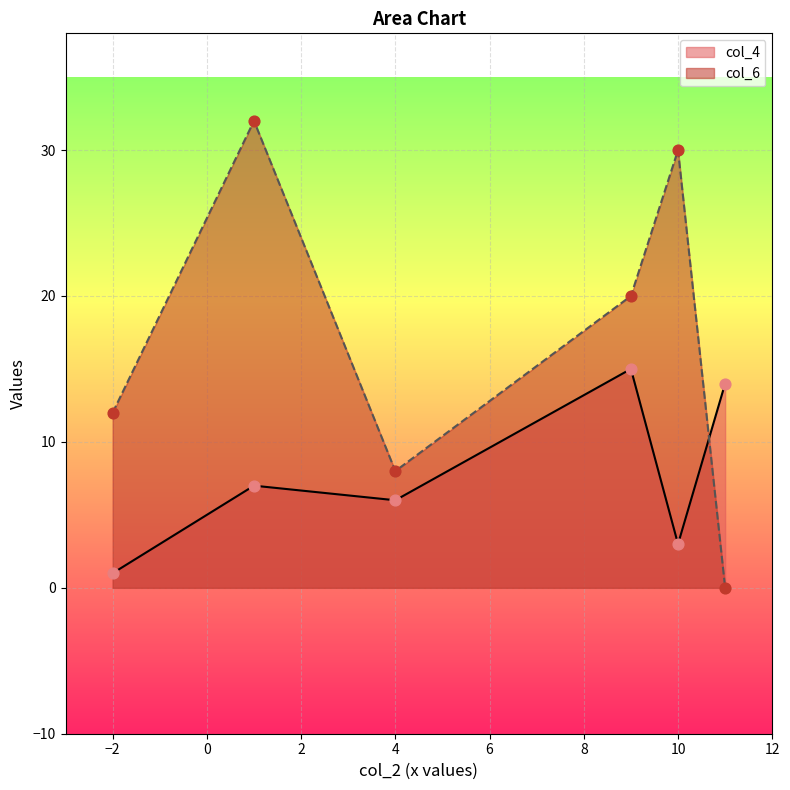

Is the value of col_6 at 11 greater than the value of col_4 at 10?

No